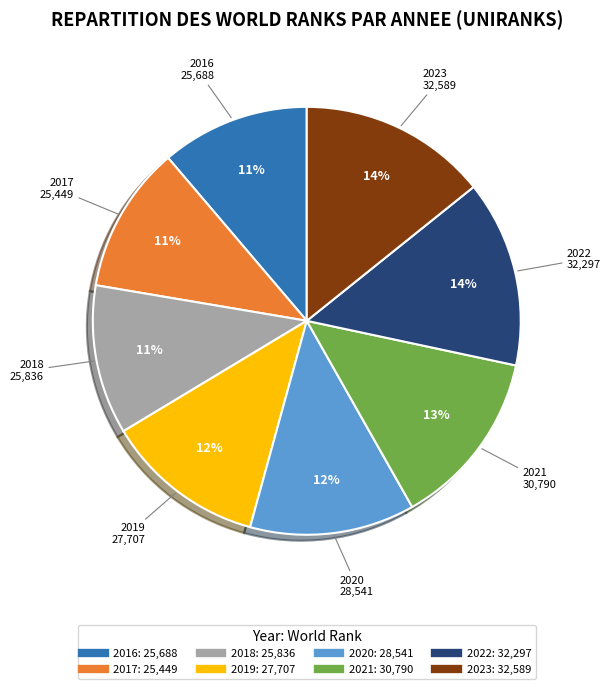

How many slices are in this pie chart?

8